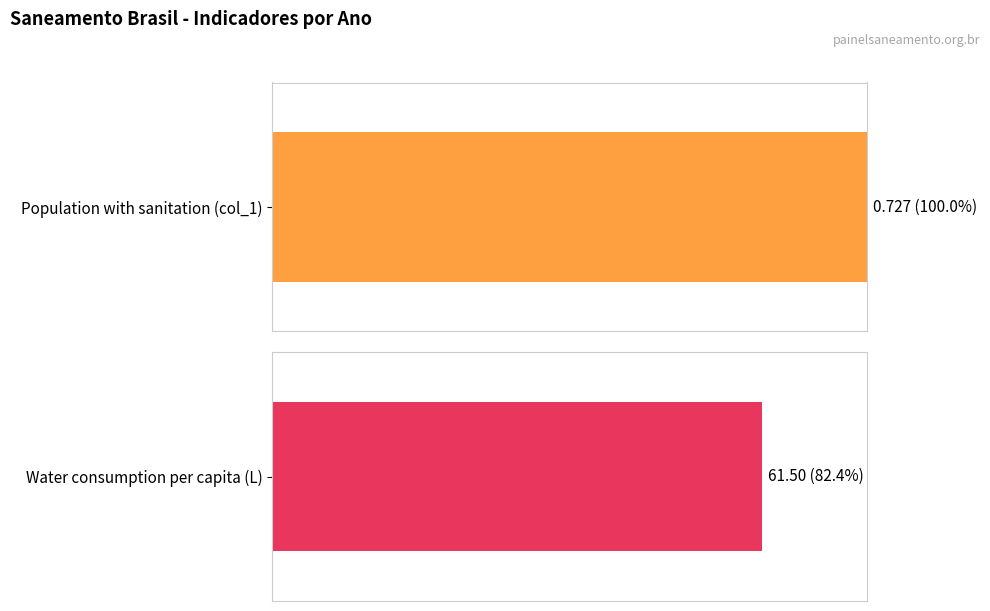

What is the maximum value for Parcela da população total que mora em (col_1)?

0.7